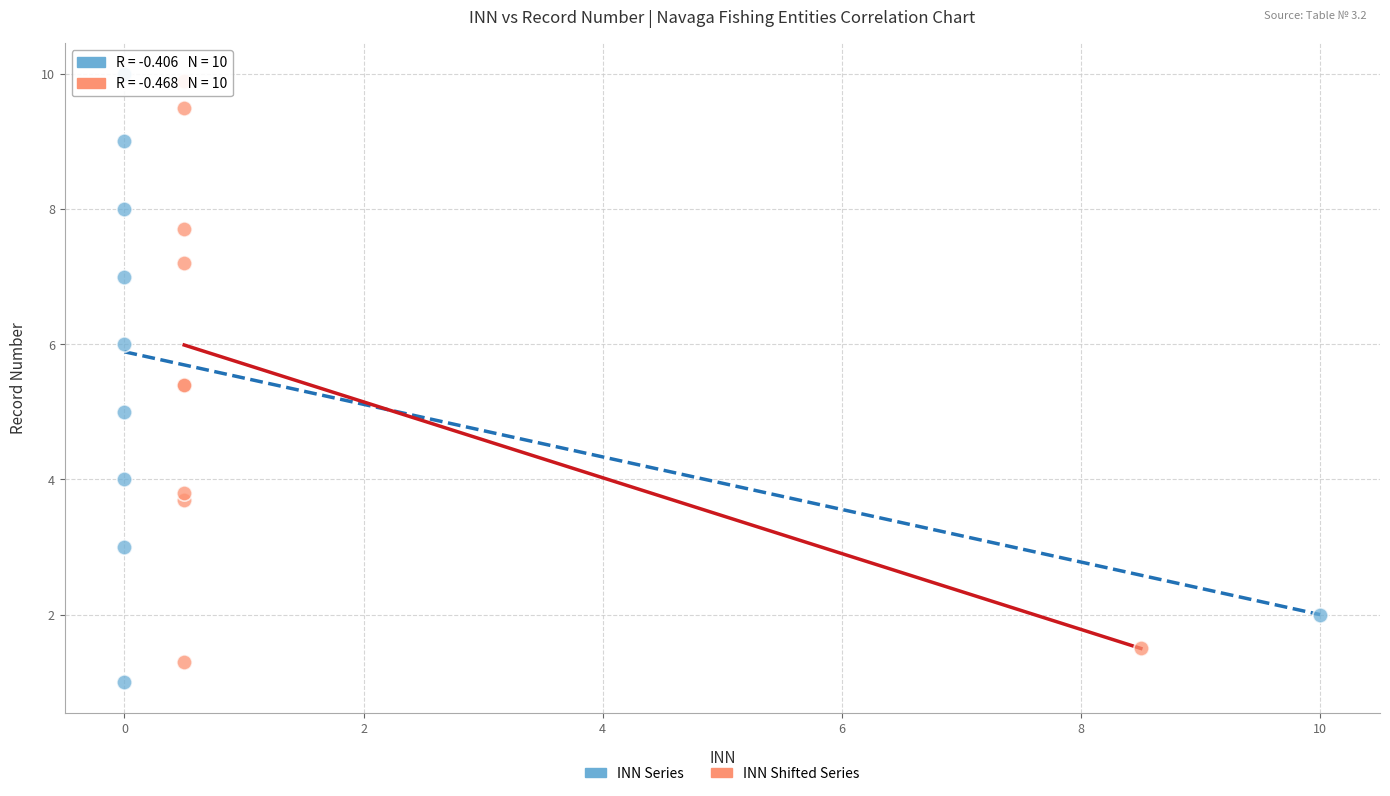

Which series has the largest Y range (max minus min)?

INN Series